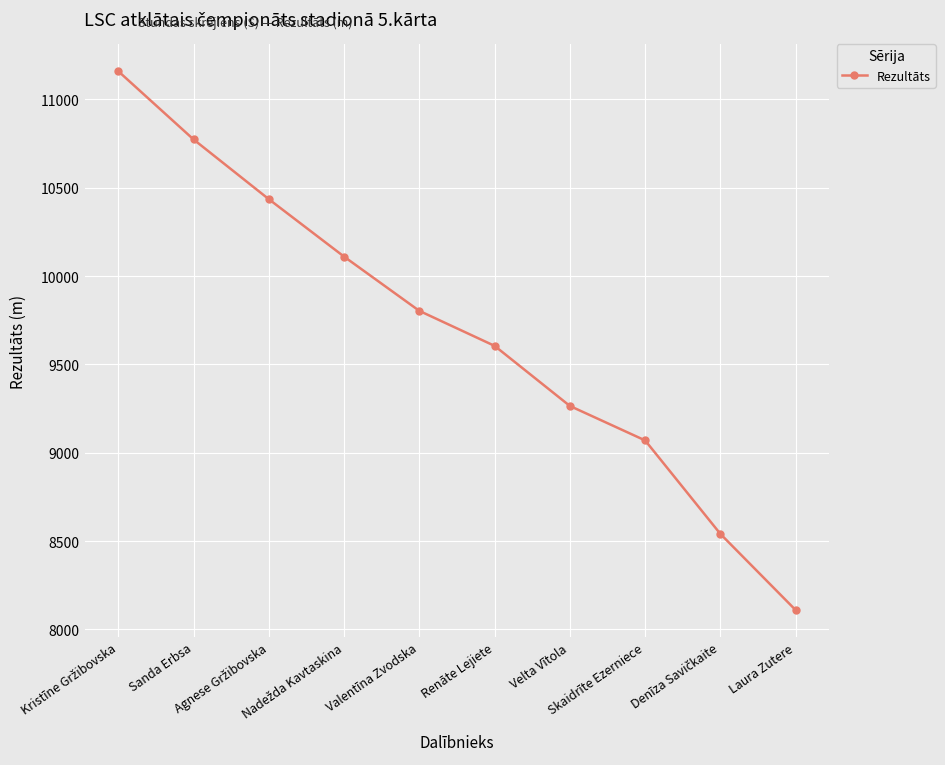

What is the minimum value shown in the chart?

8110